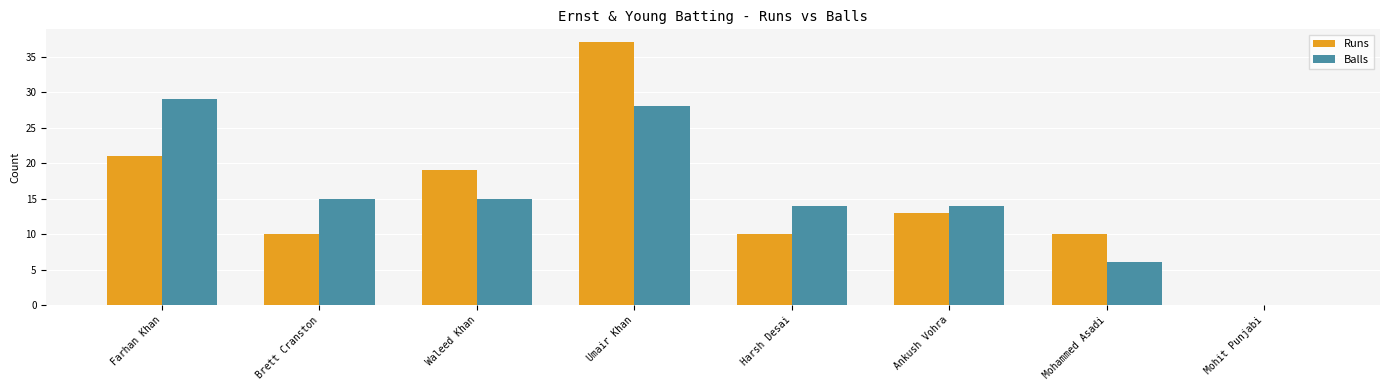

Reading left to right, transcribe all the data shown in this chart.

Runs: 21	10	19	37	10	13	10	0
Balls: 29	15	15	28	14	14	6	0